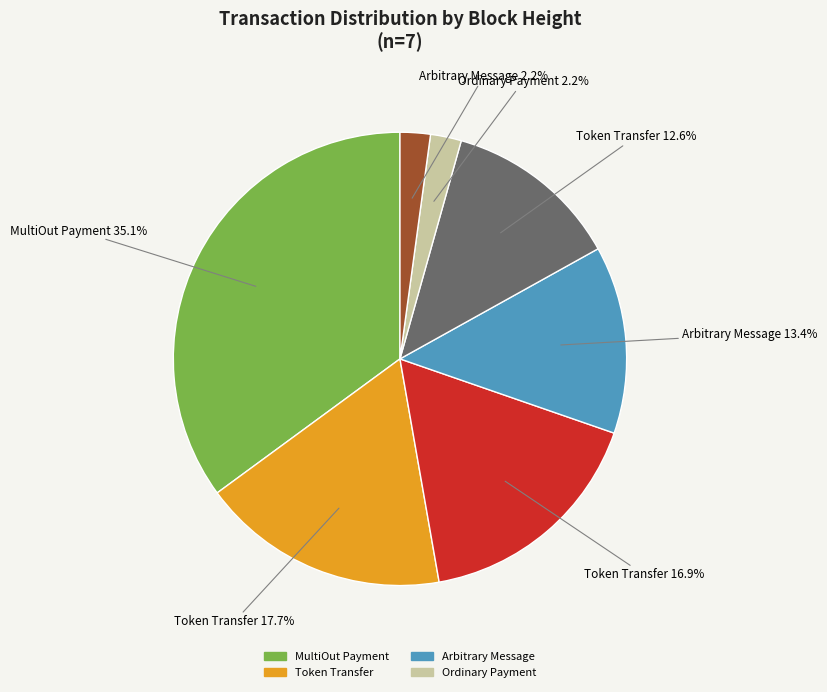

How many slices are in this pie chart?

7